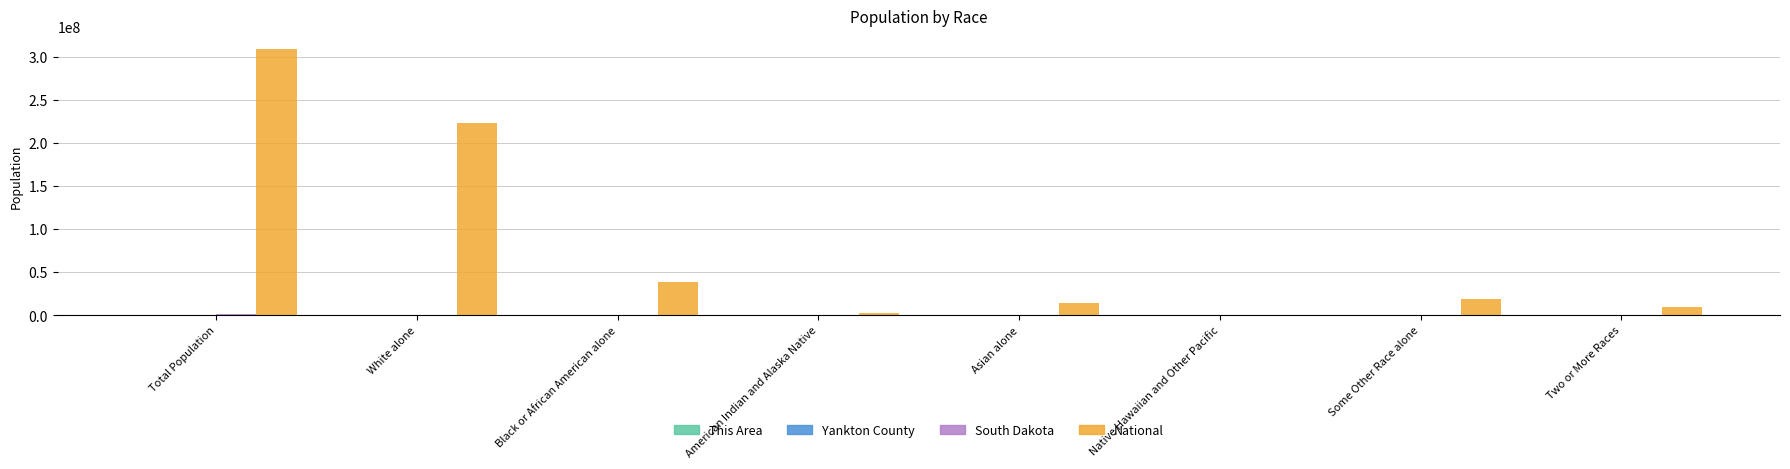

Is it true that National equals 19107368 at Some Other Race alone?

True